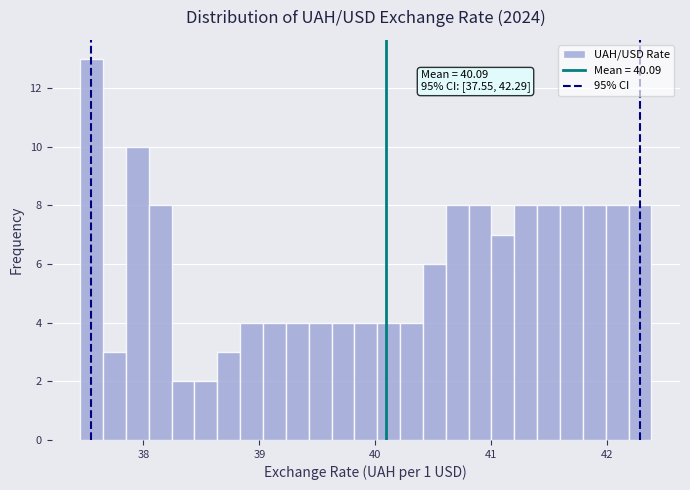

Around what value on the x-axis is the tallest bar? Give the approximate position of its centre, as read against the axis.

37.6